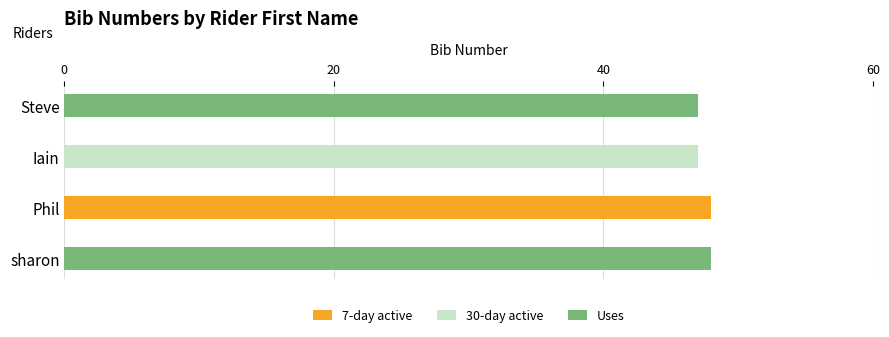

What is the sum of all values?

190